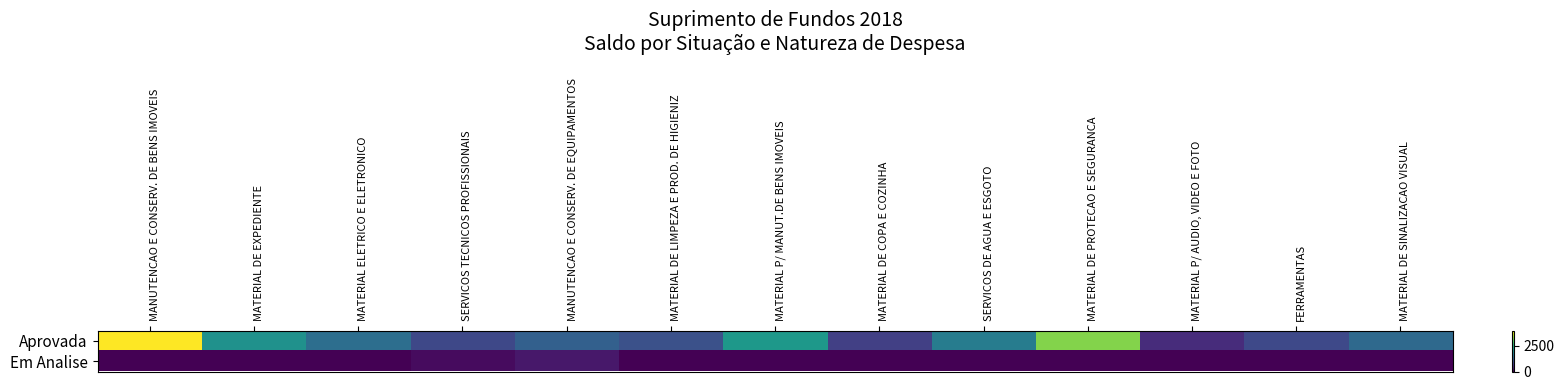

What is the difference between the highest and lowest values at MATERIAL P/ AUDIO, VIDEO E FOTO?

500.0